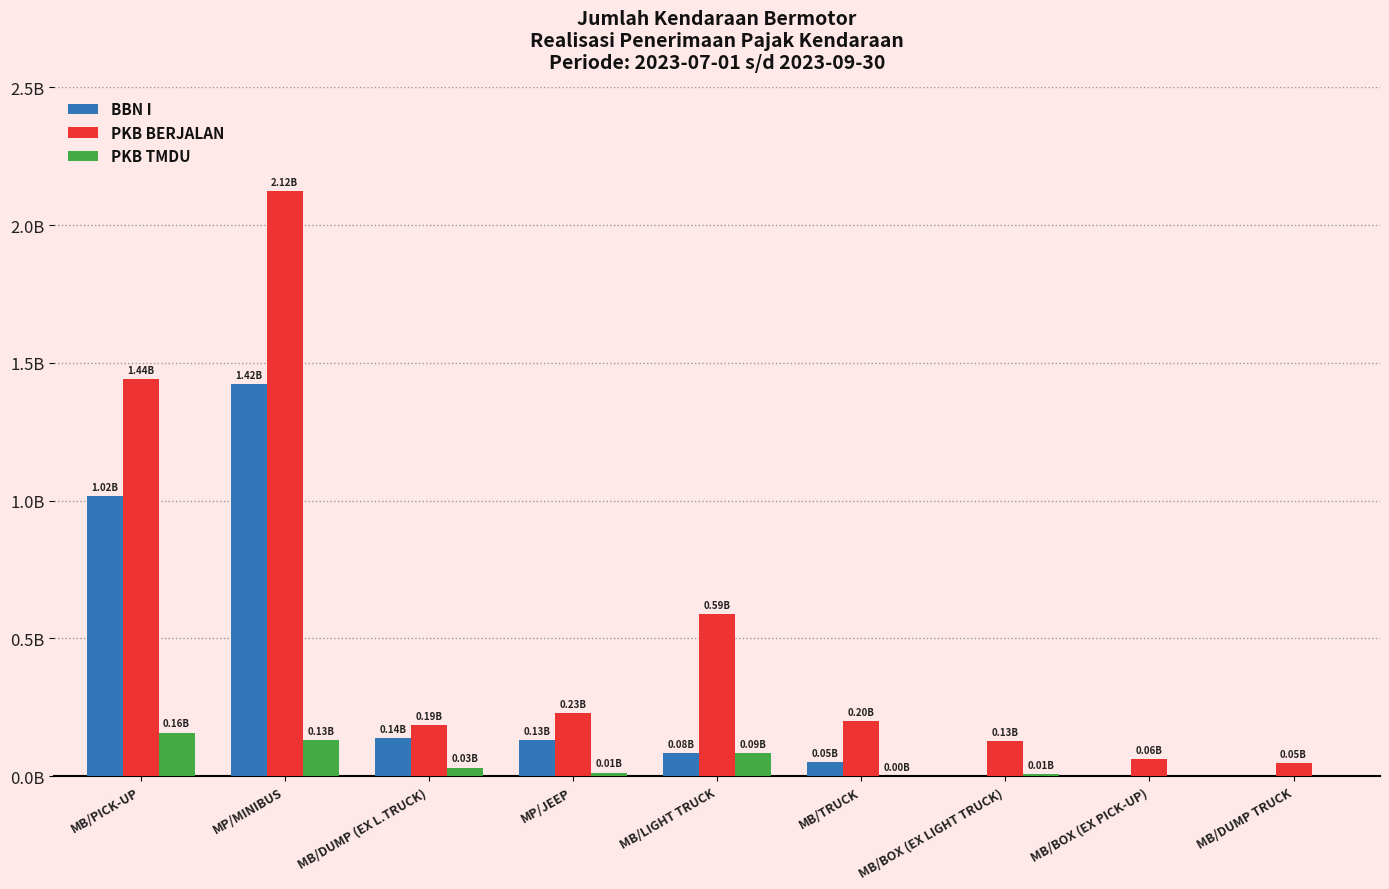

What is the value of the PKB TMDU bar at the 1st from the left?

158598777